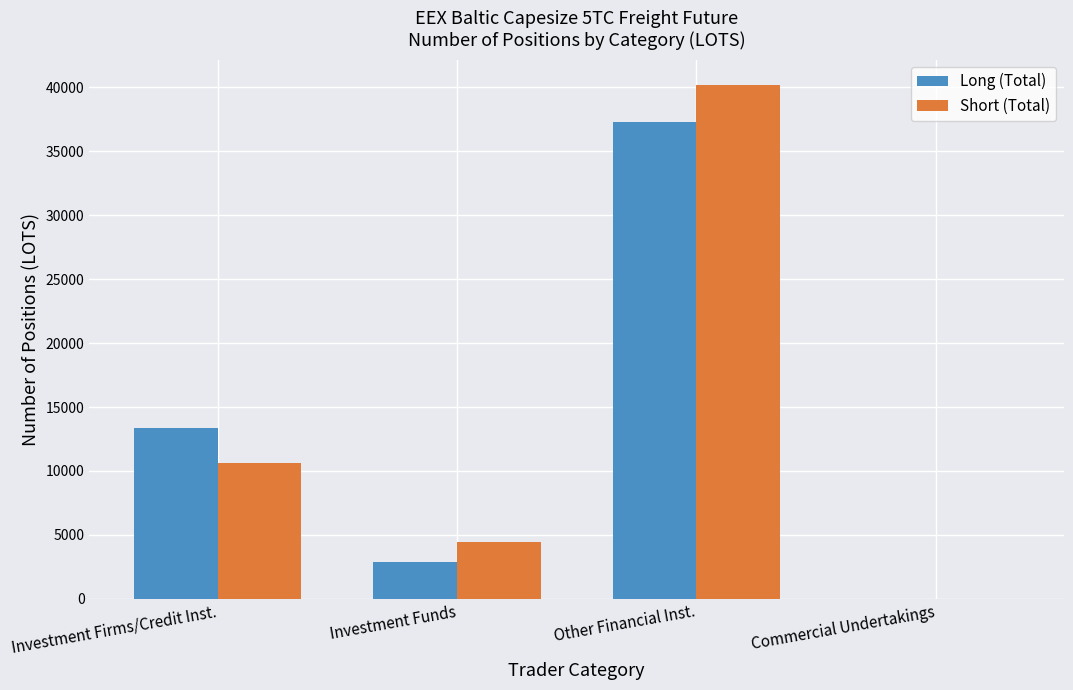

What is the sum of all Long (Total) values?

53481.2